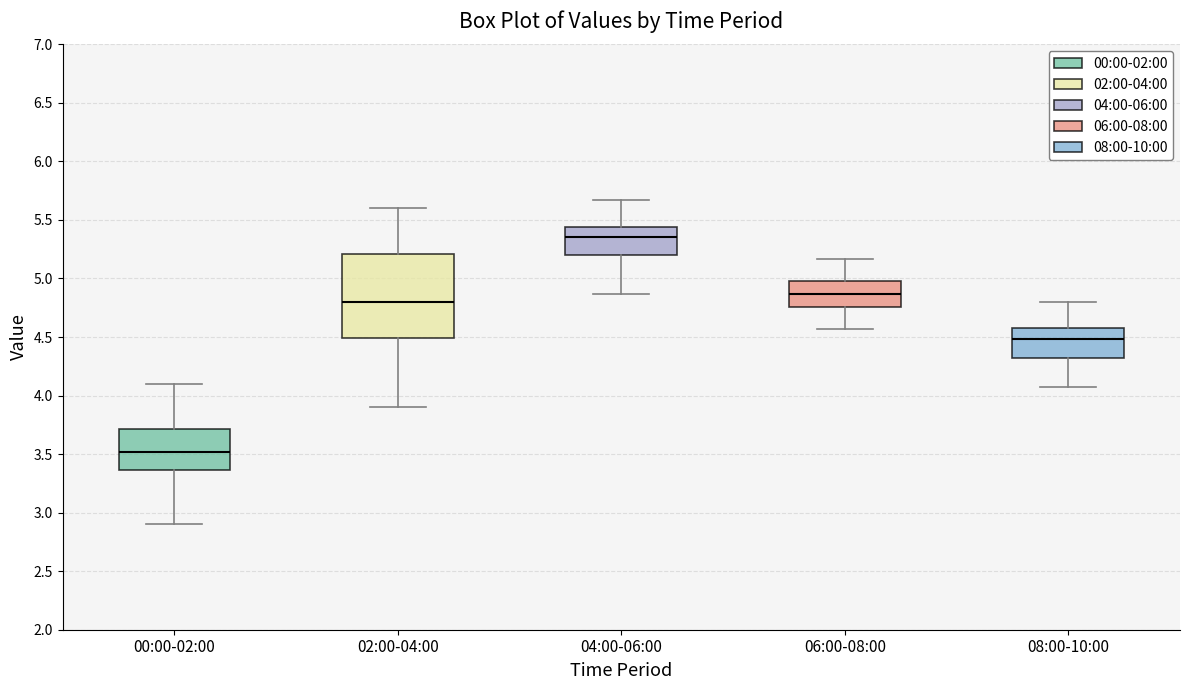

Which box's median line is the highest?

04:00-06:00